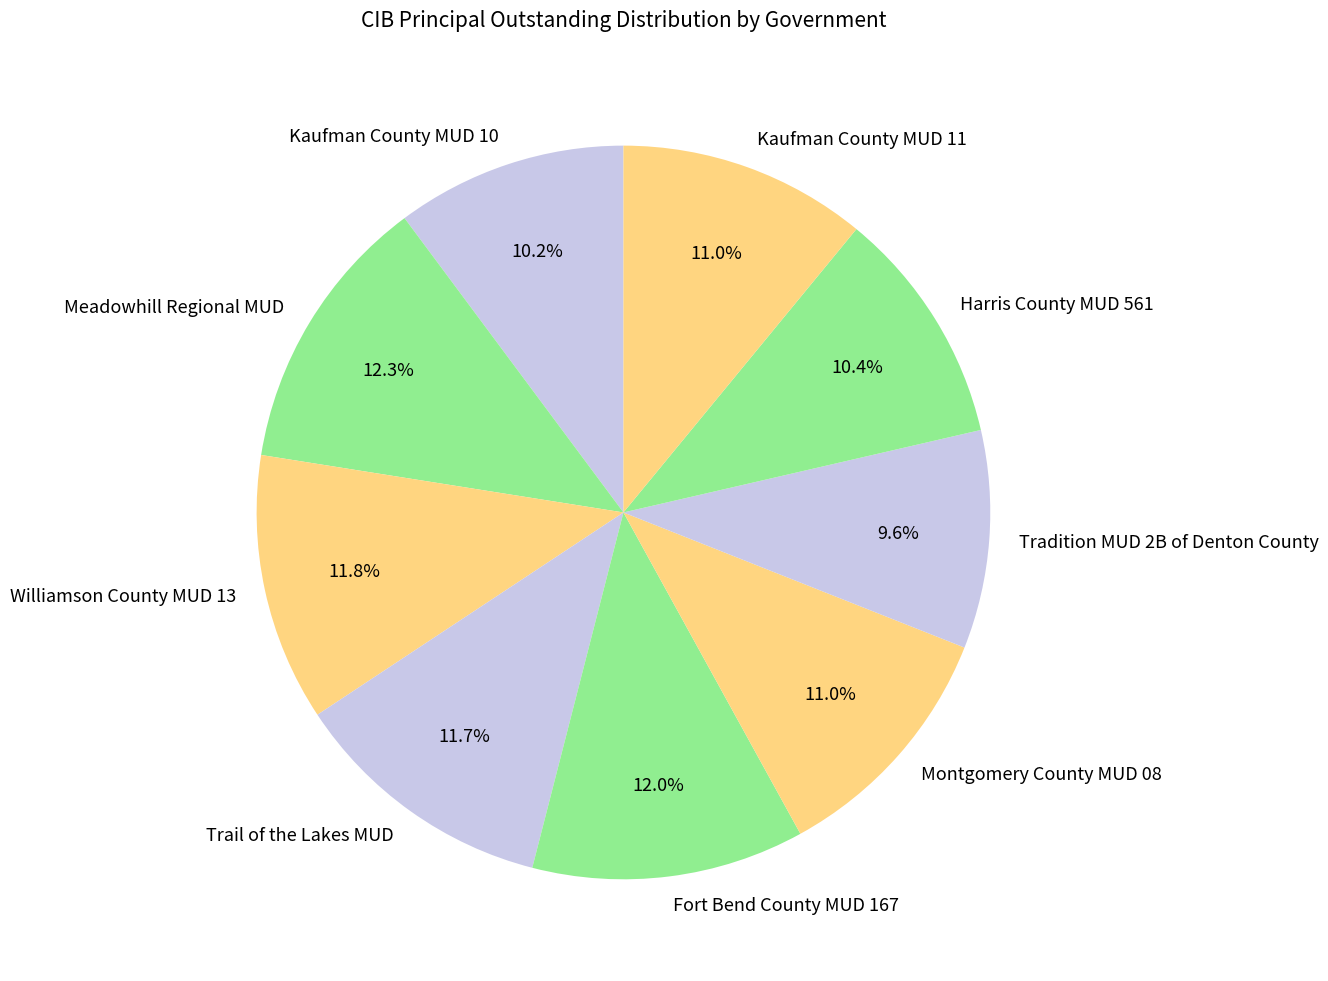

Between Meadowhill Regional MUD and Trail of the Lakes MUD, which is larger?

Meadowhill Regional MUD